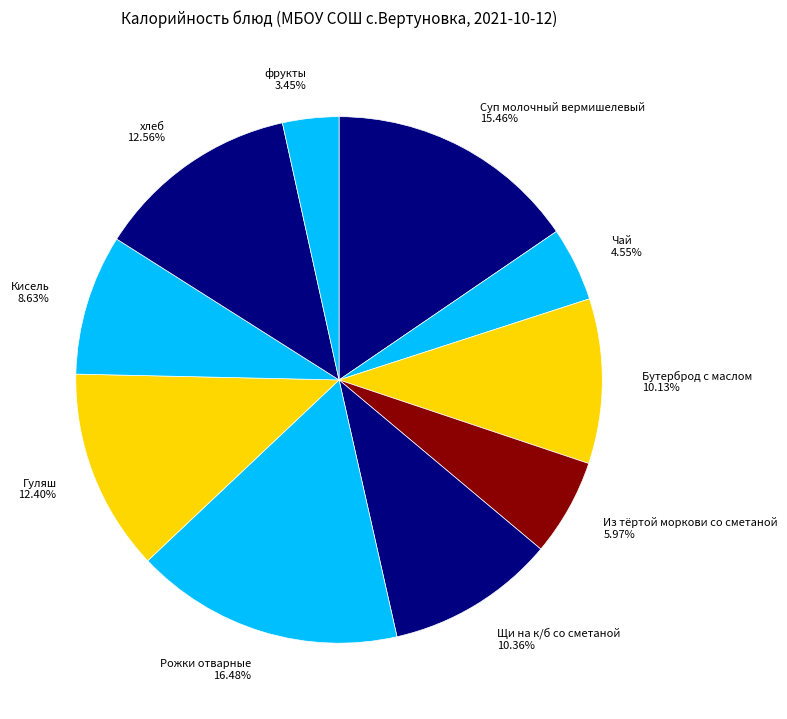

What is the ratio of the value at Щи на к/б со сметаной to the value at Рожки отварные?

0.6